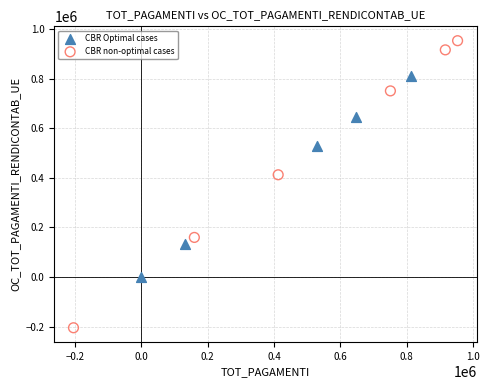

Which series contains the highest Y value?

CBR non-optimal cases